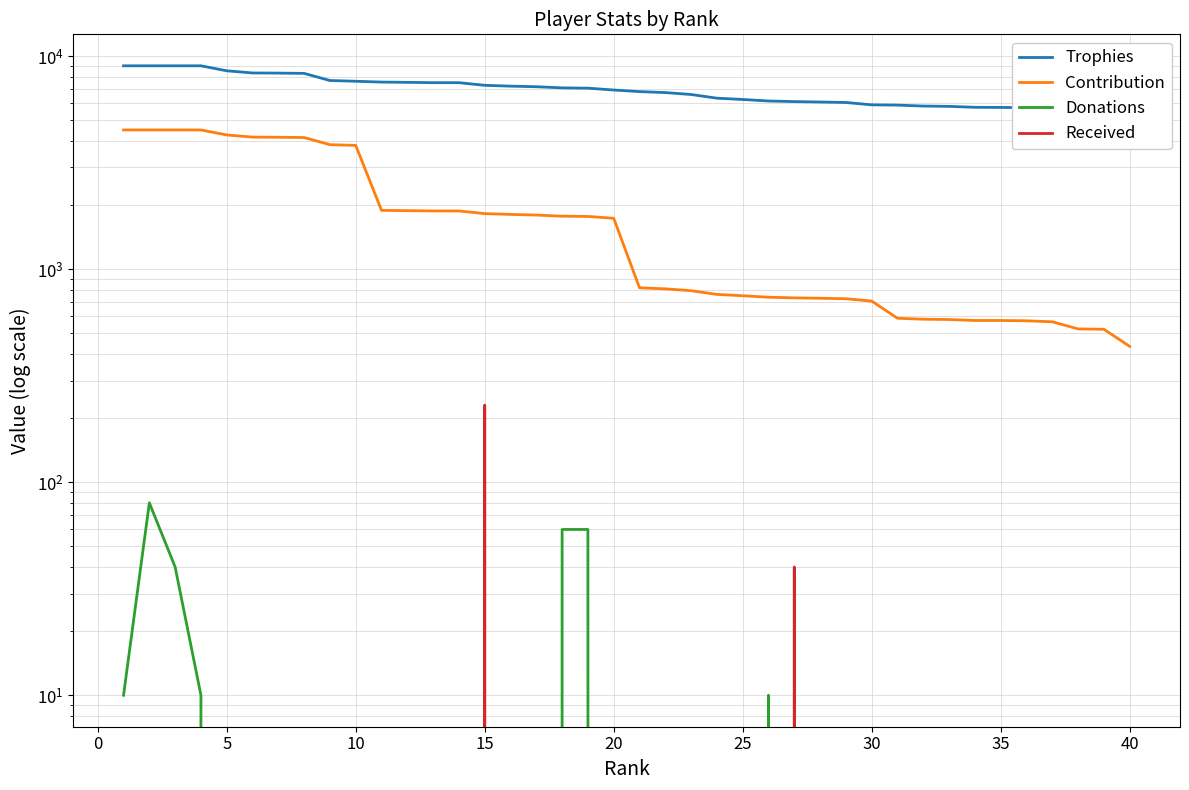

Reading right to left, list all the values displayed in this chart.

Trophies: 4341	5220	5246	5667	5724	5740	5748	5805	5826	5885	5903	6054	6086	6114	6152	6255	6343	6600	6740	6811	6929	7068	7091	7178	7224	7289	7500	7500	7527	7548	7617	7677	8293	8317	8331	8527	9000	9000	9000	9000
Contribution: 434	522	524	566	572	574	574	580	582	588	708	726	730	733	738	750	761	792	808	817	1732	1767	1772	1794	1806	1822	1875	1875	1881	1887	3808	3838	4146	4158	4165	4263	4500	4500	4500	4500
Donations: 0	0	0	0	0	0	0	0	0	0	0	0	0	0	10	0	0	0	0	0	0	60	60	0	0	0	0	0	0	0	0	0	0	0	0	0	10	40	80	10
Received: 0	0	0	0	0	0	0	0	0	0	0	0	0	40	0	0	0	0	0	0	0	0	0	0	0	230	0	0	0	0	0	0	0	0	0	0	0	0	0	0